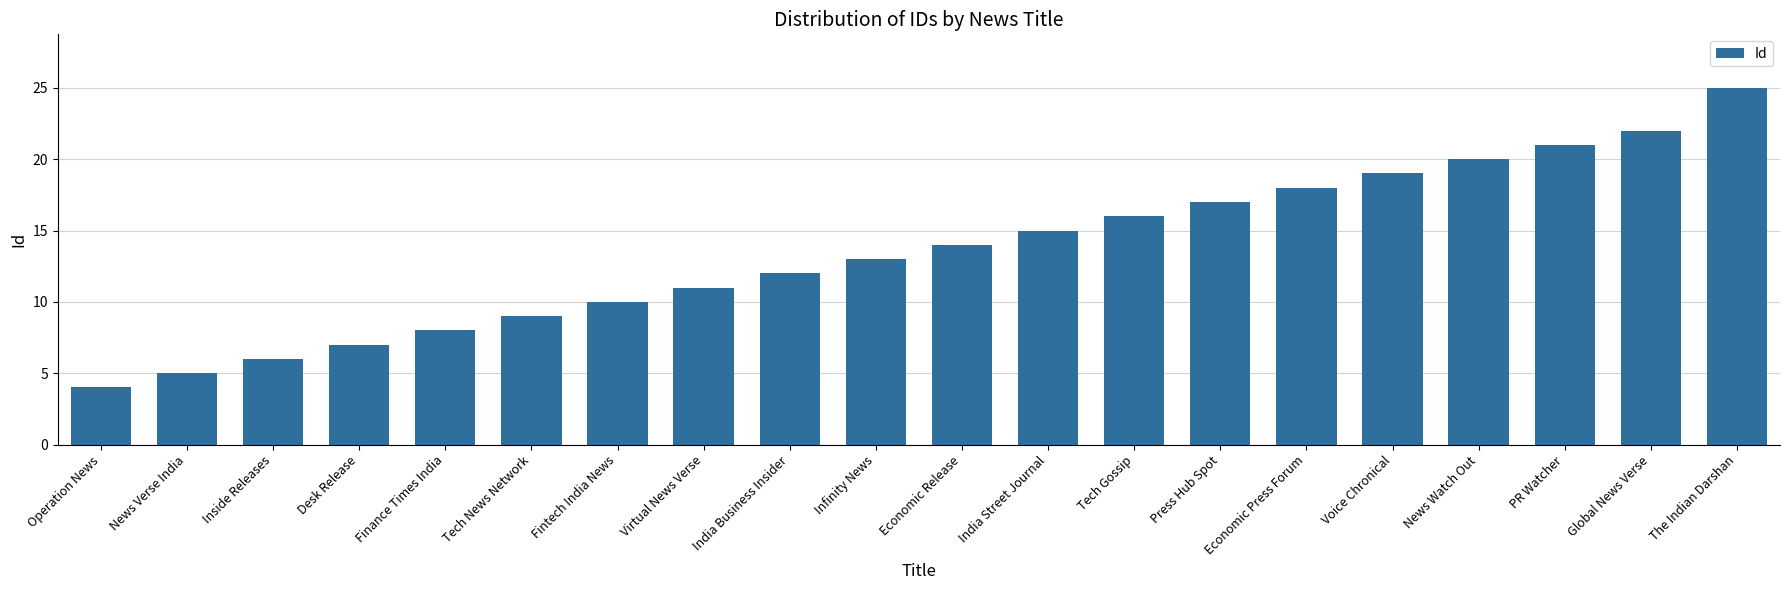

What is the value of the 8th bar from the left?

11